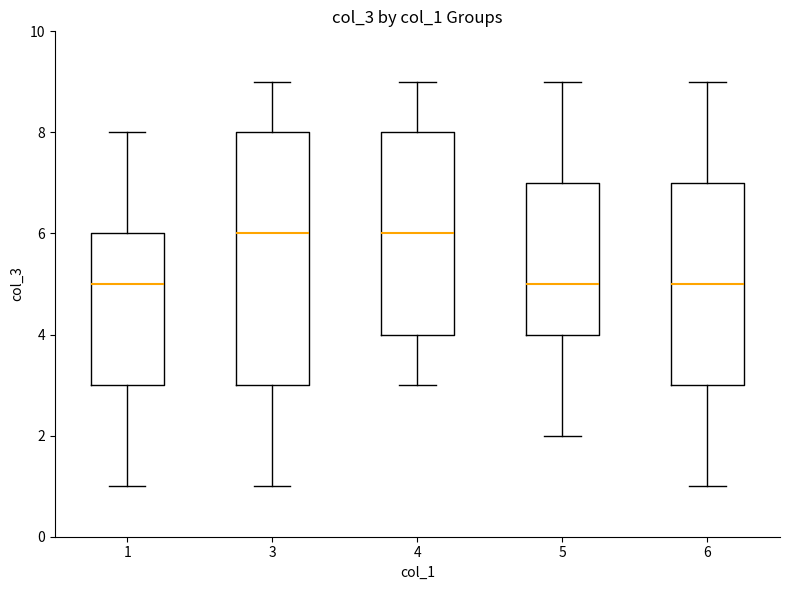

Reading left to right, read every box against the y-axis: the position of its median line, the range the box covers, and the ends of its whiskers. The values are not printed on the chart, so give them approximately, as read against the axis.

1: median 5, box 3 to 6, whiskers 1 to 8
3: median 6, box 3 to 8, whiskers 1 to 9
4: median 6, box 4 to 8, whiskers 3 to 9
5: median 5, box 4 to 7, whiskers 2 to 9
6: median 5, box 3 to 7, whiskers 1 to 9